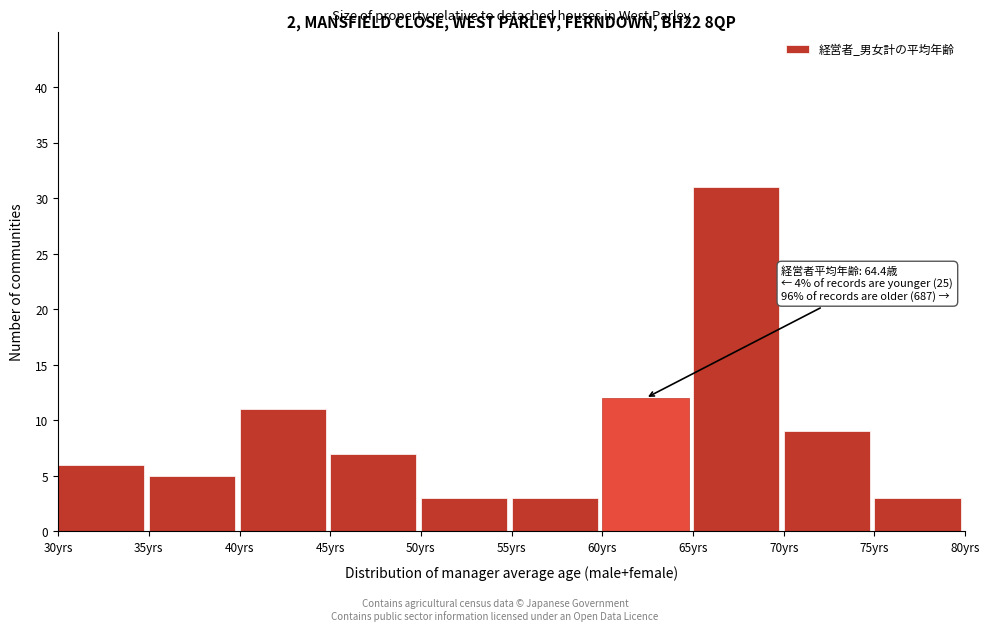

Which range on the x-axis has the tallest bar?

65 to 70